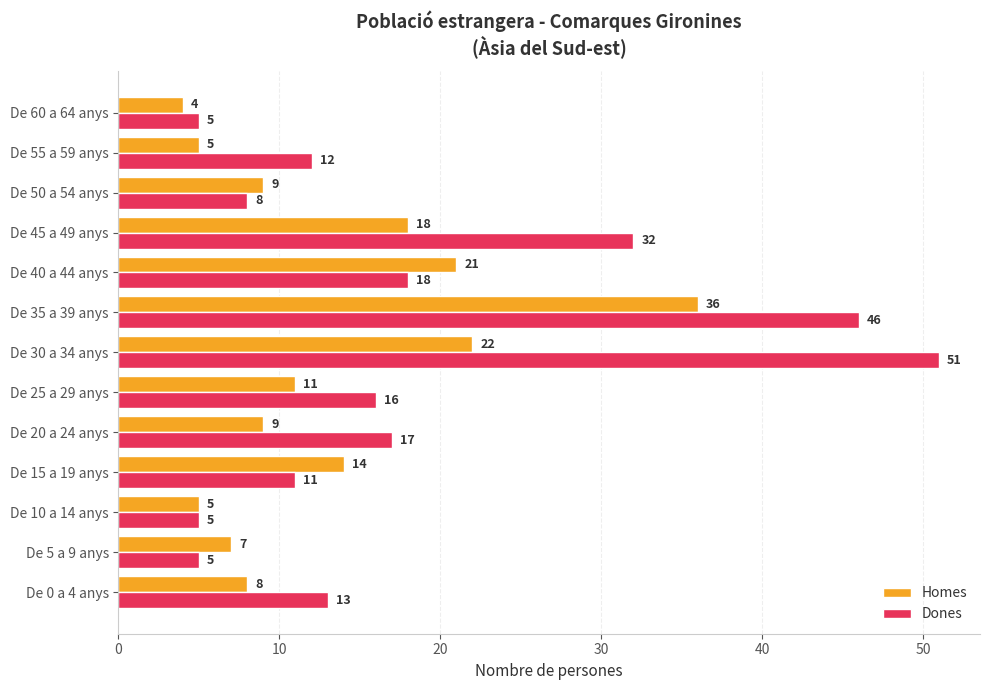

What is the spread (max minus min) of values at De 45 a 49 anys?

14